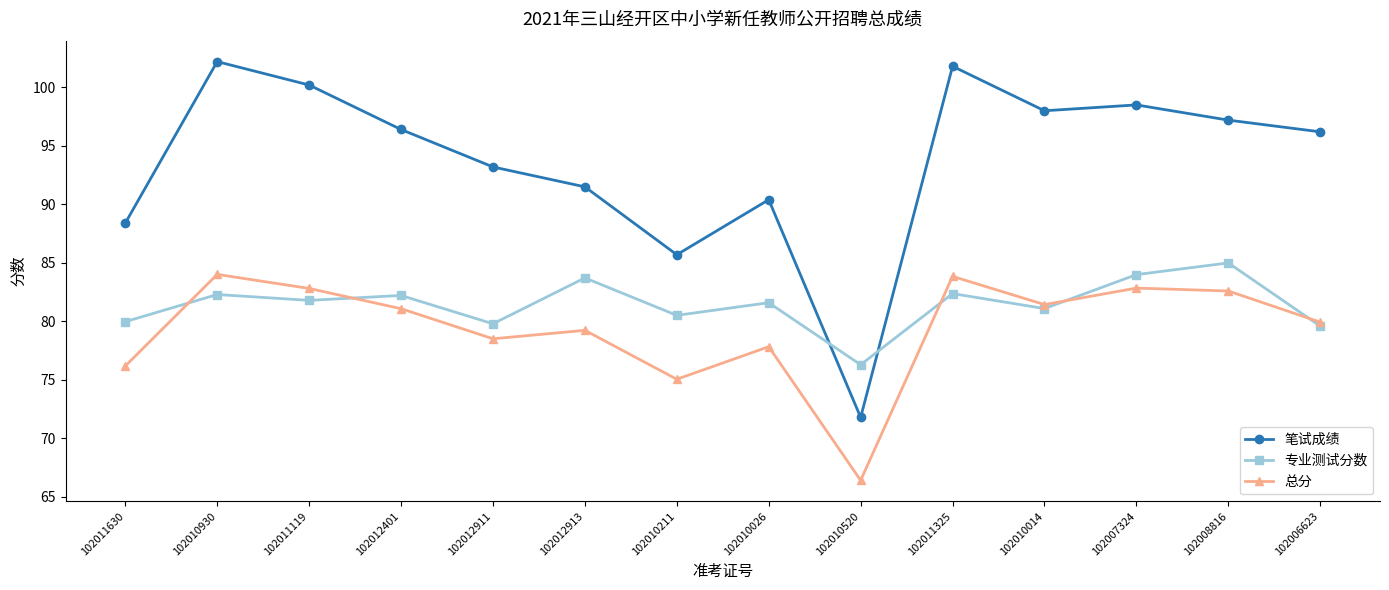

What is the label of the 8th point from the right?

102010211